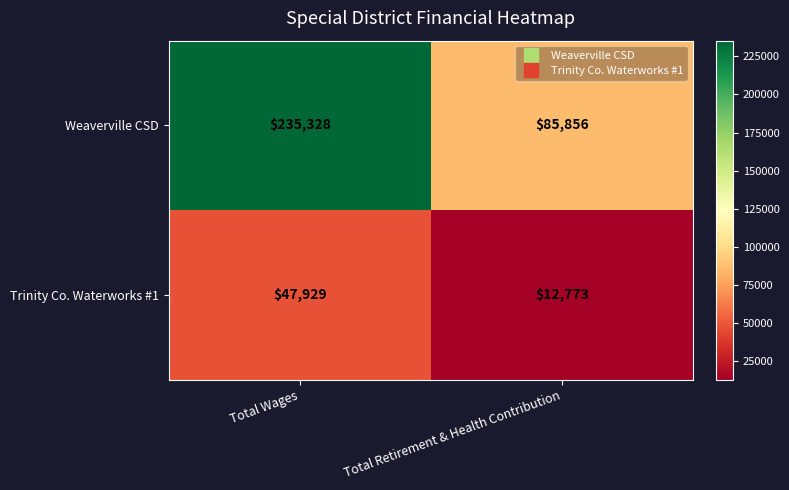

True or false: Weaverville CSD has a value of 85856 at Total Retirement & Health Contribution.

True